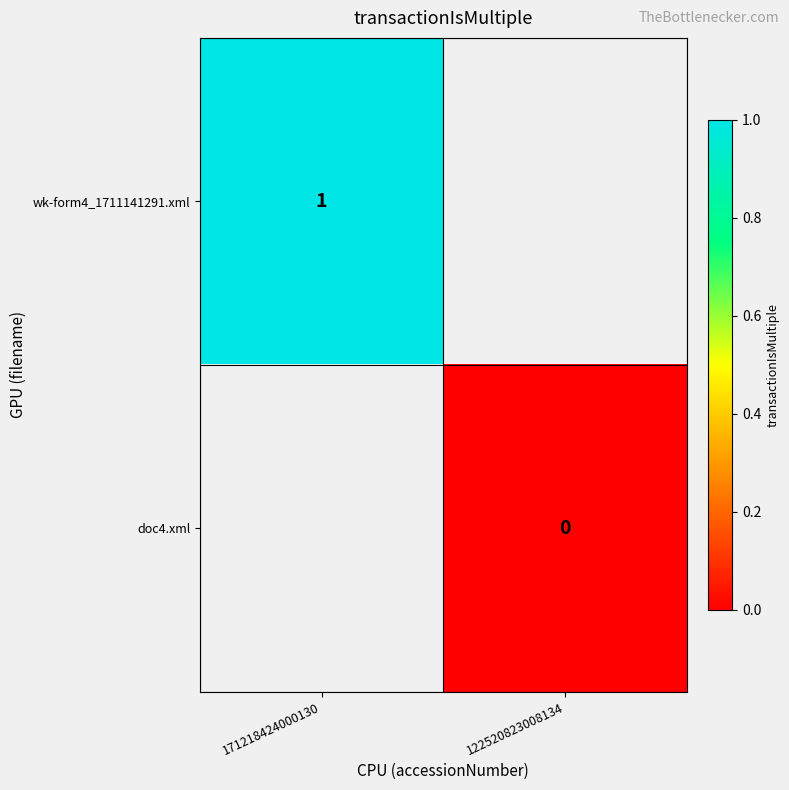

How many categories are shown in the chart?

2